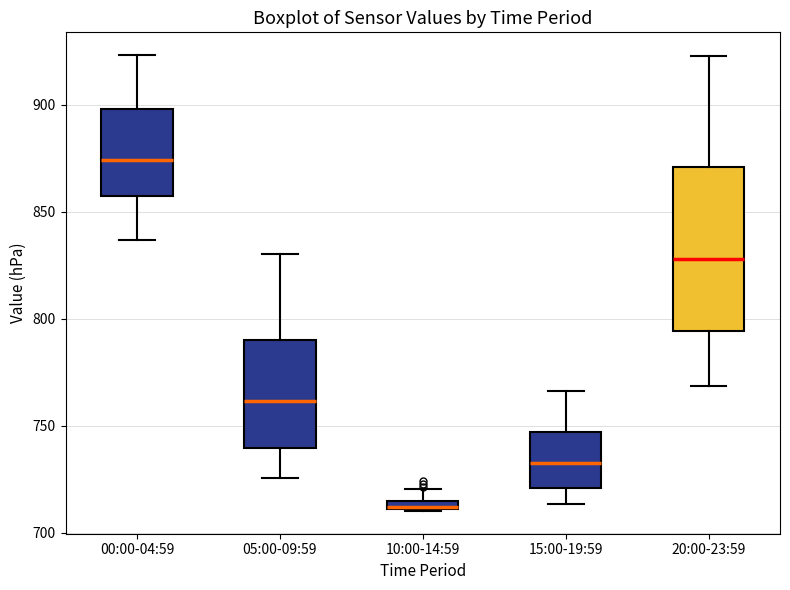

Comparing the boxes themselves (not the whiskers), which one is the tallest?

20:00-23:59